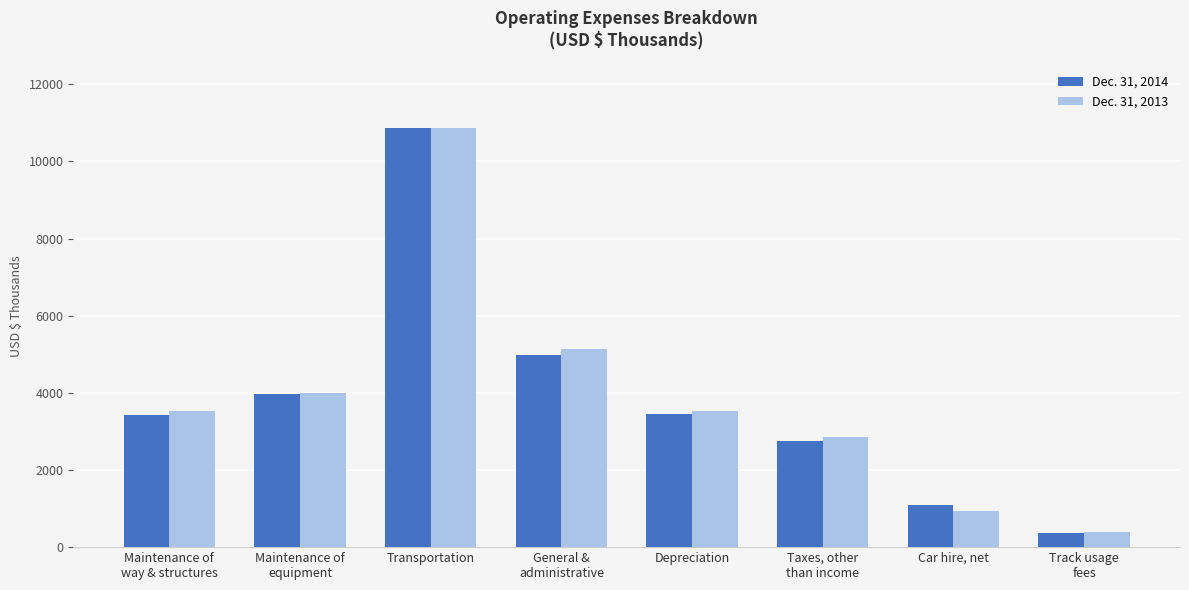

List the labels in order of Dec. 31, 2013 value, largest first.

Transportation, General &
administrative, Maintenance of
equipment, Depreciation, Maintenance of
way & structures, Taxes, other
than income, Car hire, net, Track usage
fees